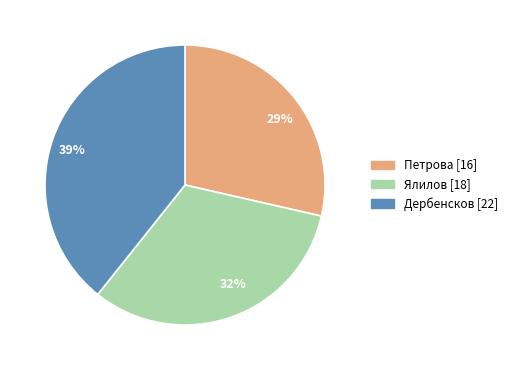

To the nearest percent, what is the combined percentage of Дербенсков and Петрова?

68%